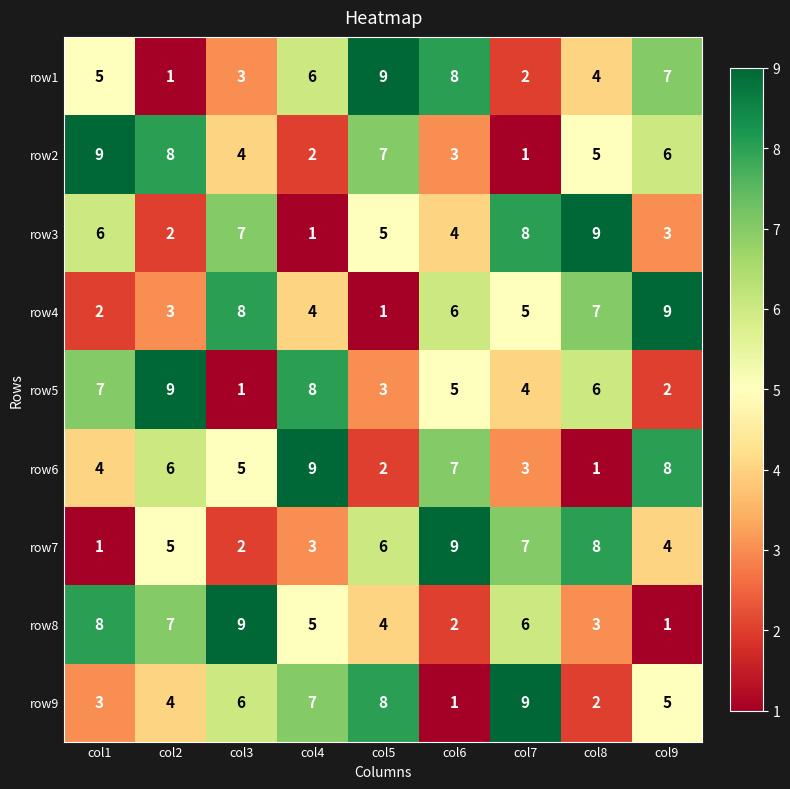

The row6 series shows 5 at col1. True or false?

False